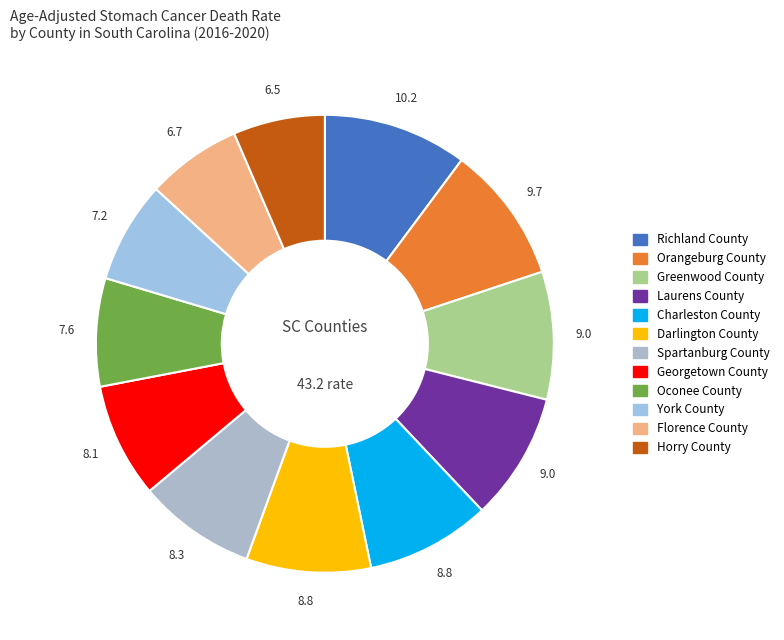

How many slices are in this pie chart?

12